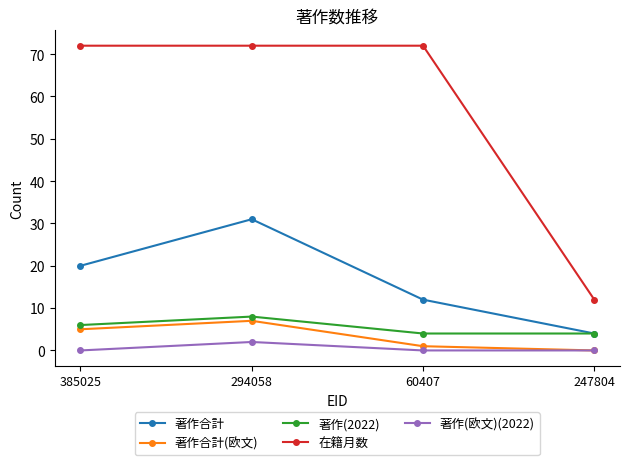

Which series has the largest range (max minus min)?

在籍月数